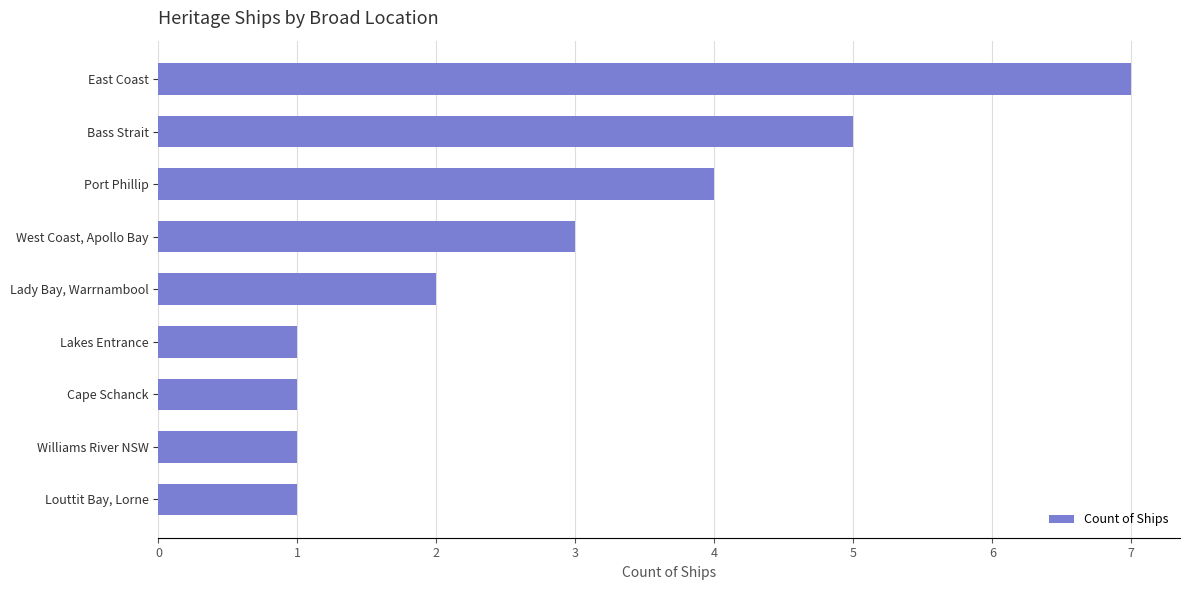

How many bars are there in total?

9